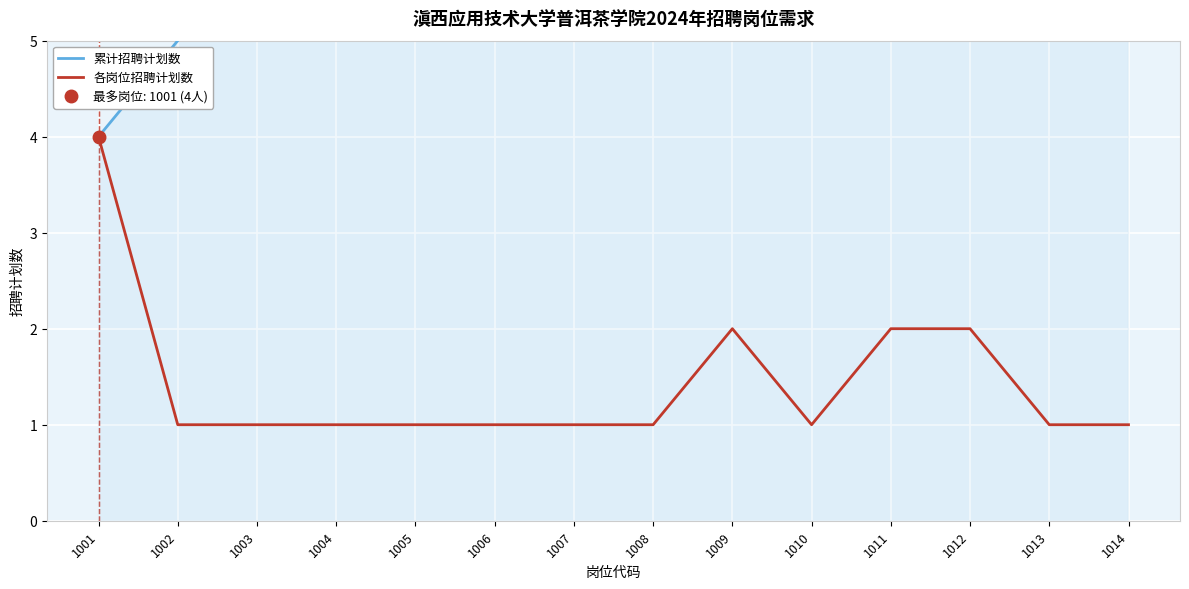

The value of 各岗位招聘计划数 at 1007 is 1. True or false?

True